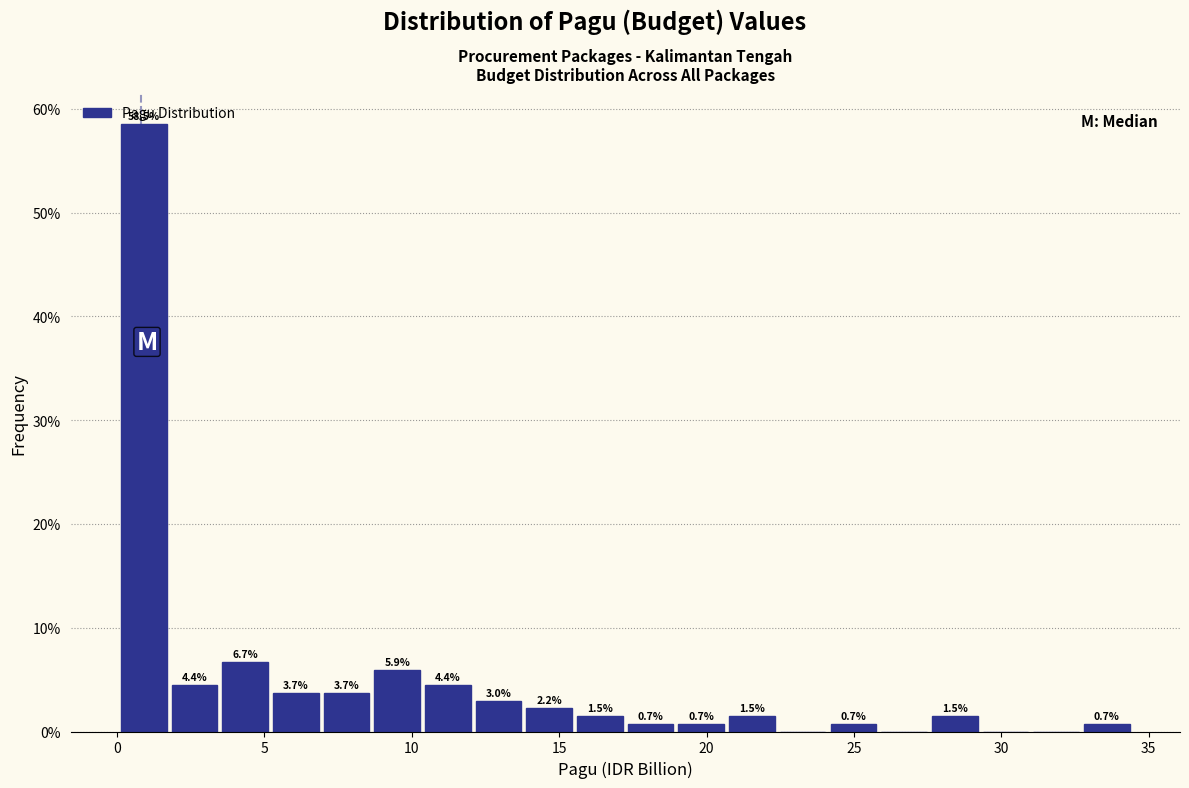

Around what value on the x-axis is the tallest bar? Give the approximate position of its centre, as read against the axis.

1.0